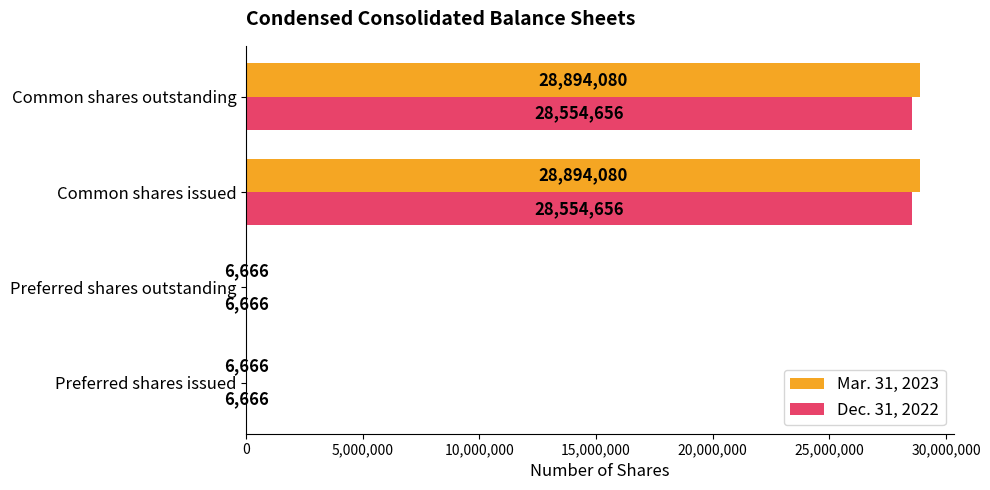

What is the greatest value displayed?

28894080